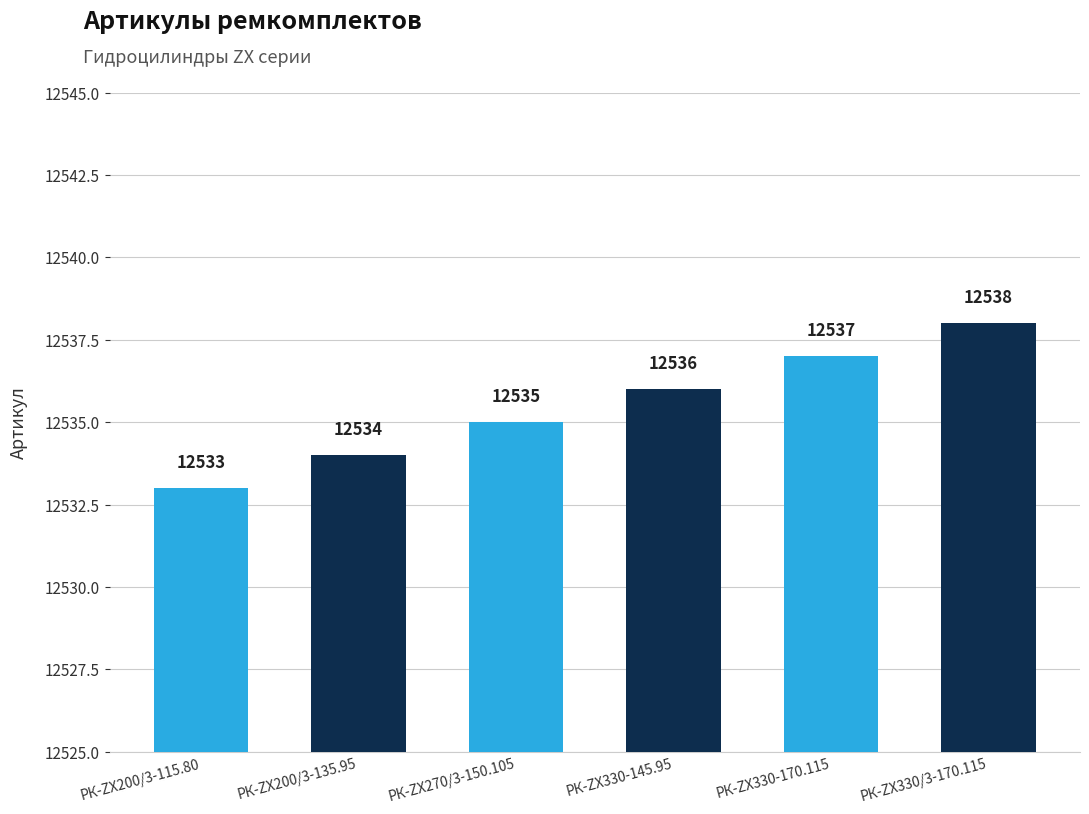

At which label is the value closest to 12535?

РК-ZX270/3-150.105